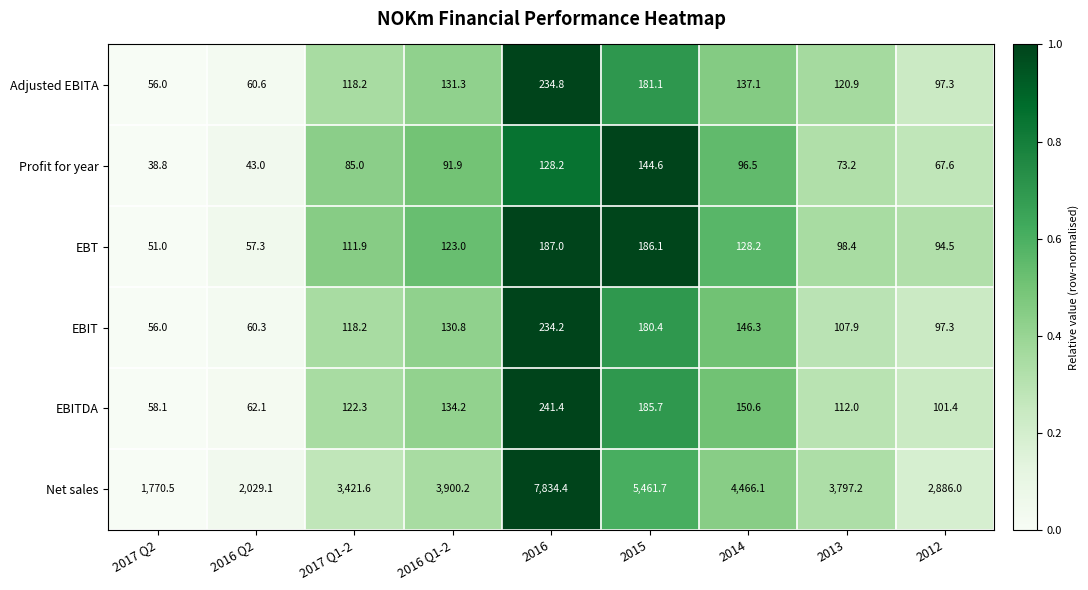

At which label does EBITDA reach its minimum?

2017 Q2